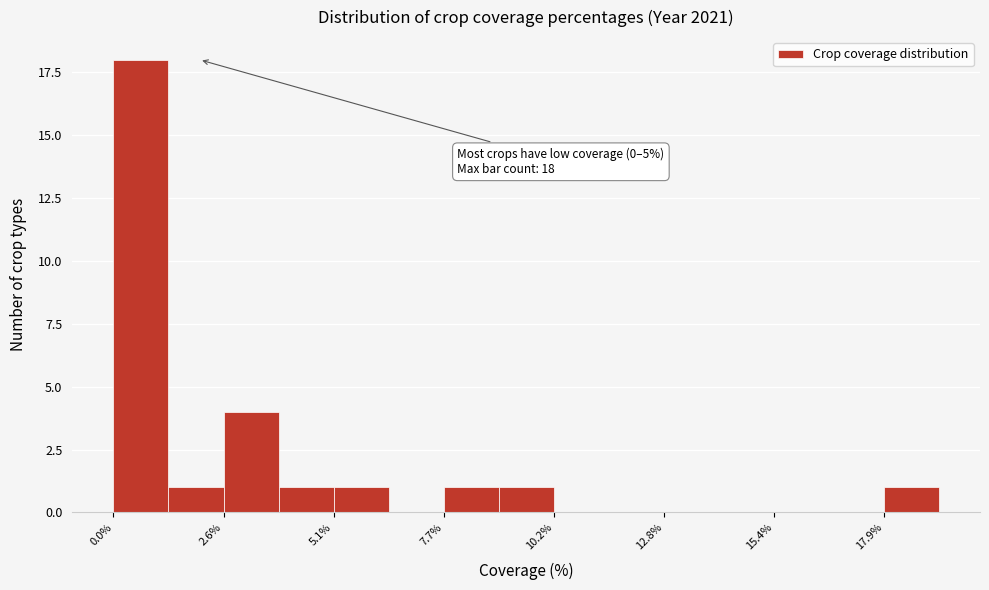

Around what value on the x-axis is the tallest bar? Give the approximate position of its centre, as read against the axis.

0.5